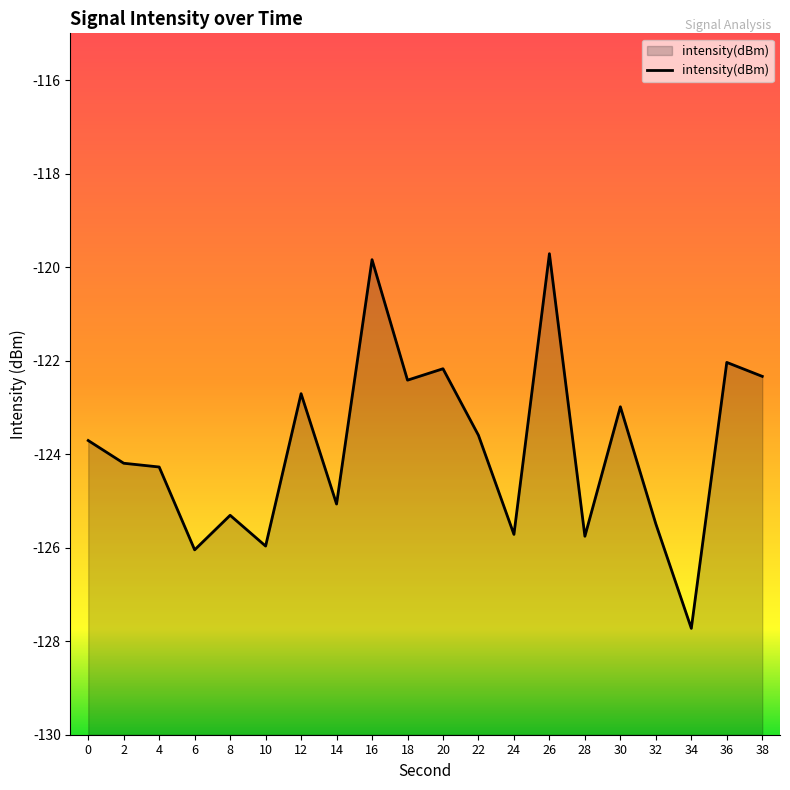

Where does the data first go above -123?

12